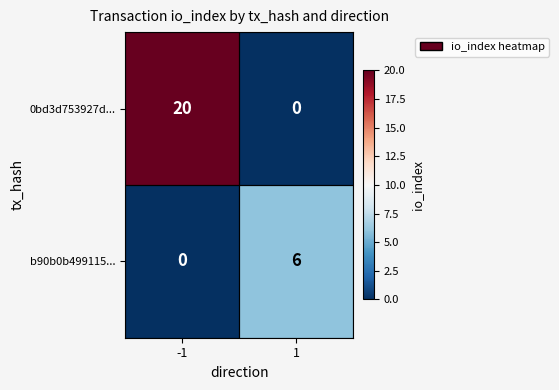

What is the spread (max minus min) of values at -1?

20